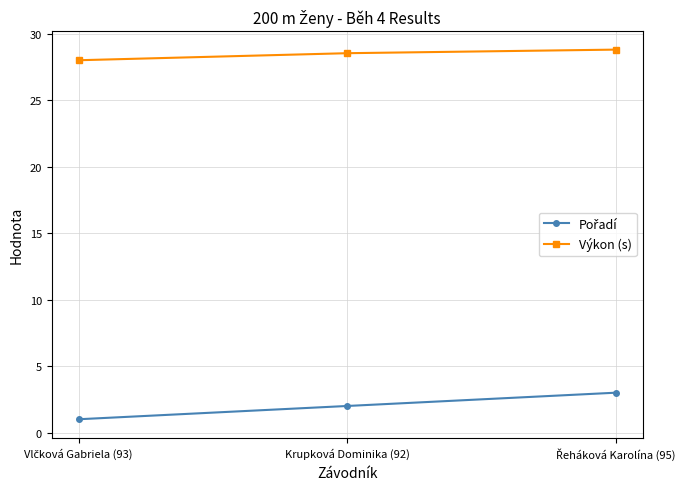

Which series has the largest total across all categories?

Výkon (s)